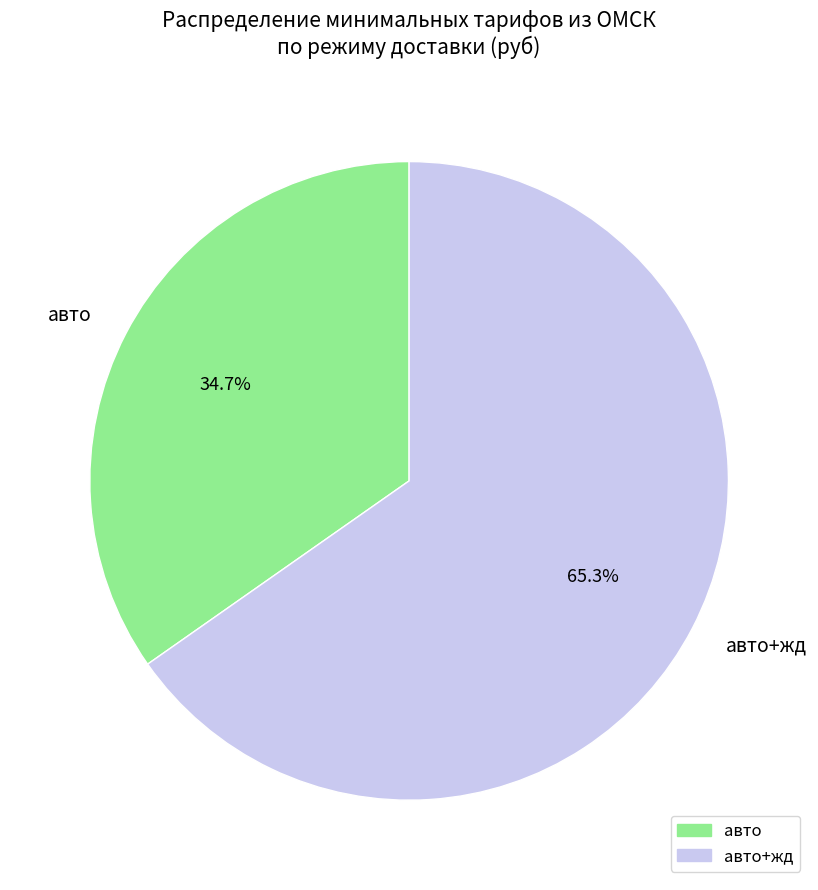

What is the ratio of the value at авто to the value at авто+жд?

0.5